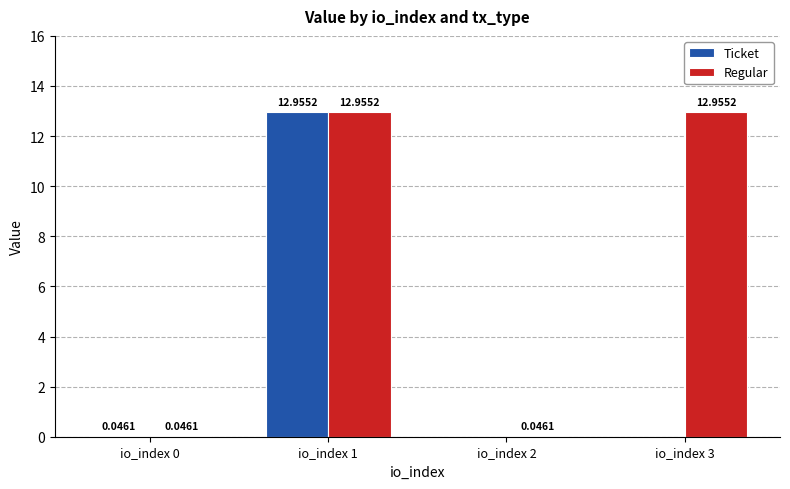

Which series has the largest total across all categories?

Regular